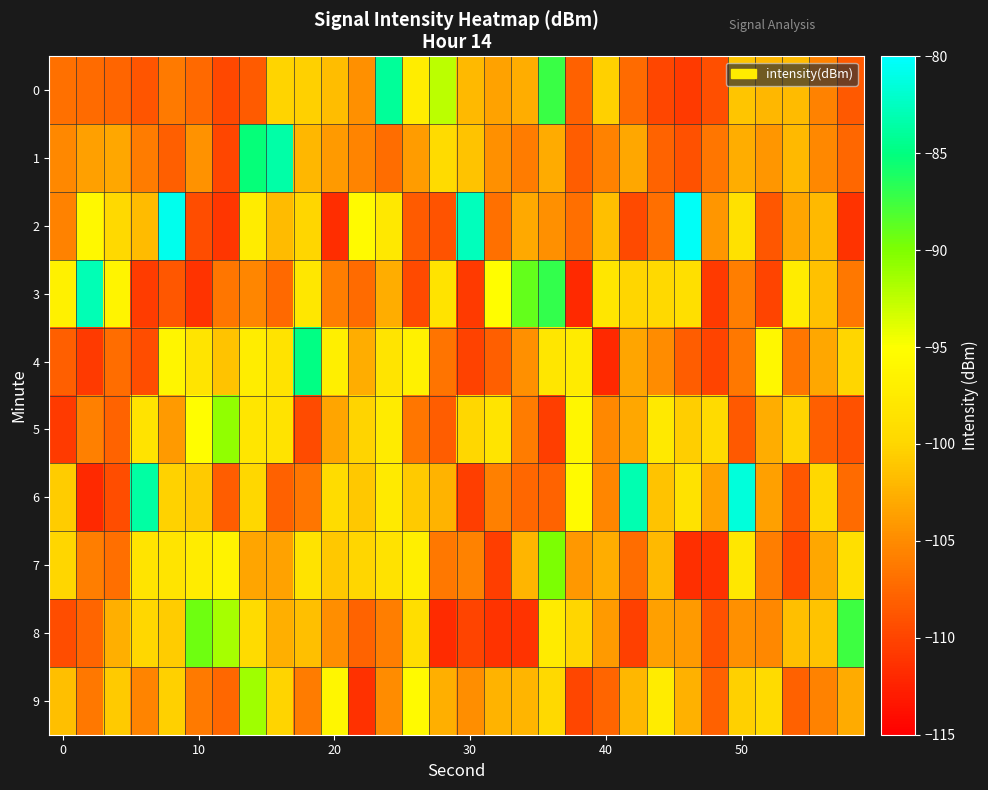

Which series has the widest spread of values?

2